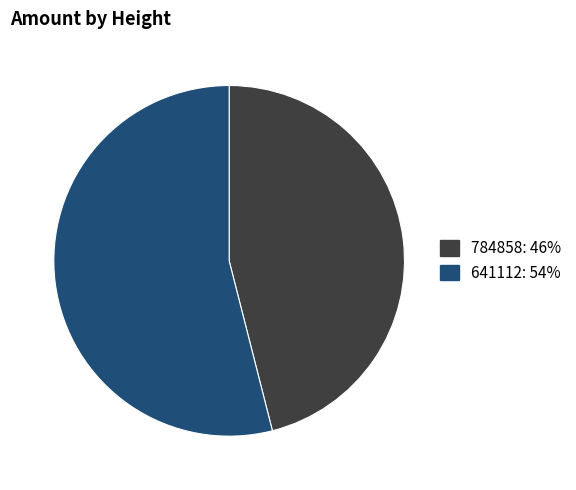

Combined, do 641112 and 784858 account for over 50%?

Yes